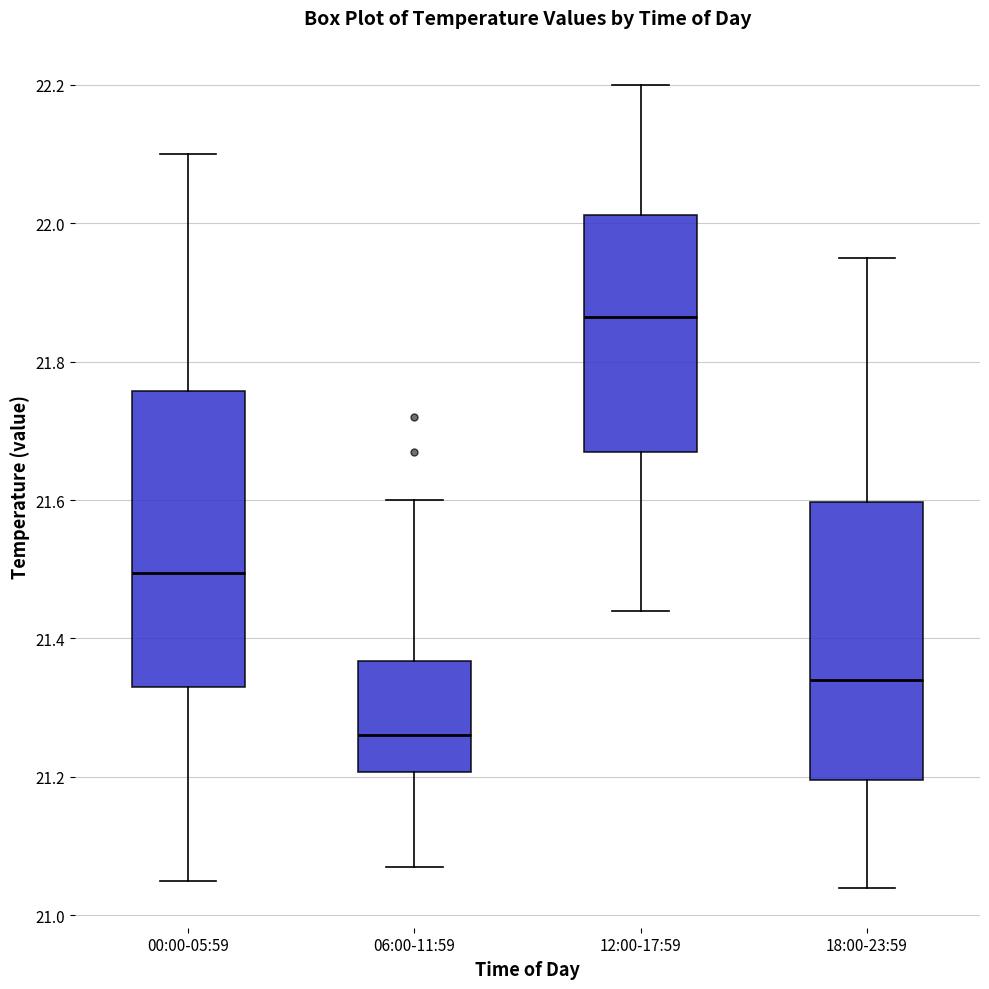

Which box is the tallest, from its lower edge to its upper edge?

00:00-05:59